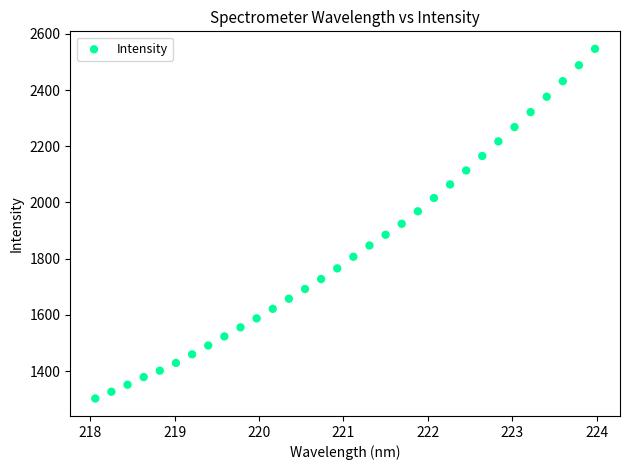

What is the range of Y values (max minus min)?

1244.3